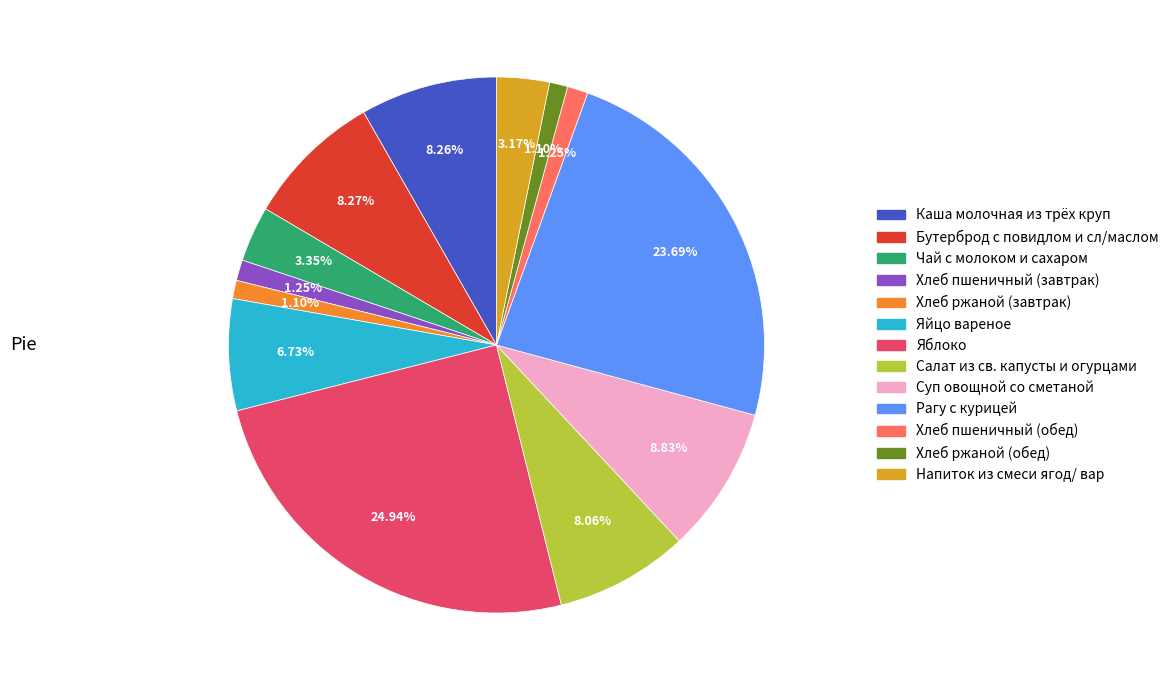

Combined, what portion of the pie is Каша молочная из трёх круп and Бутерброд с повидлом и сл/маслом?

16.5%